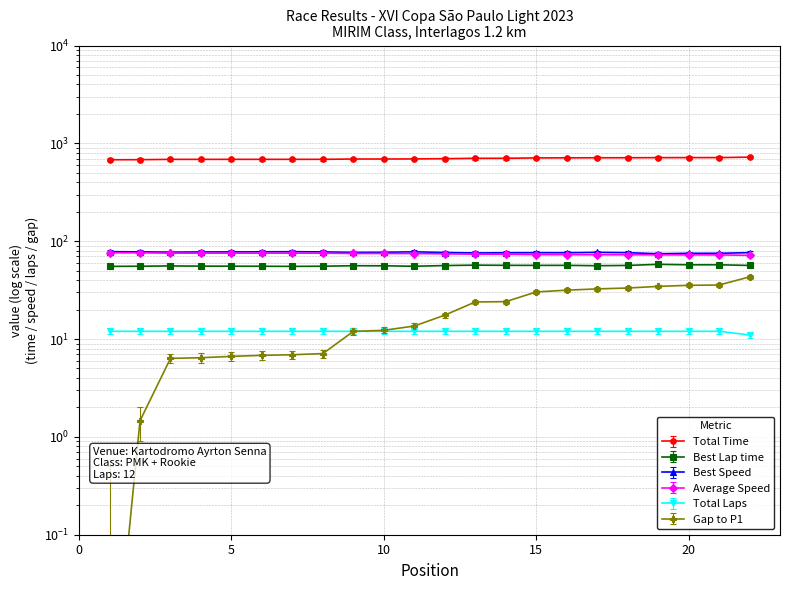

What is the sum of the Best Lap time values at 10 and 14?

112.7